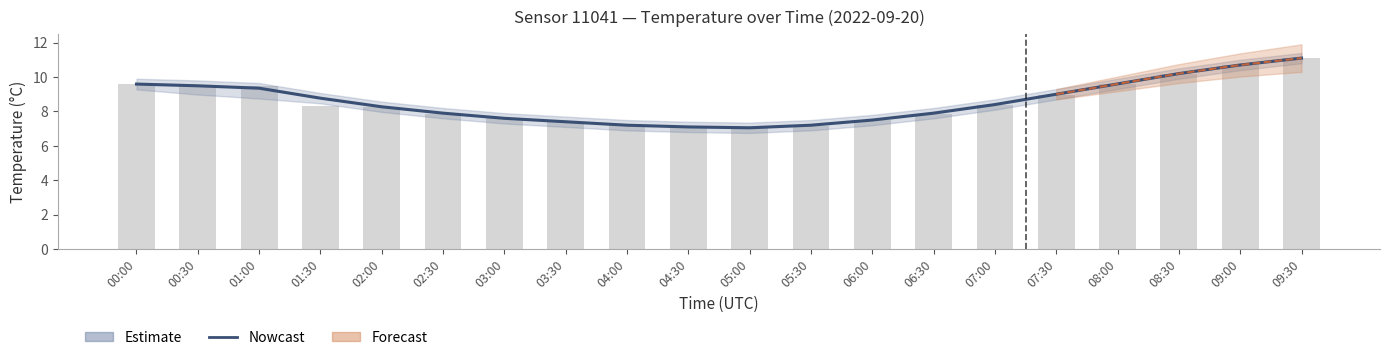

What is the change in value from 06:00 to 06:30?

+0.4